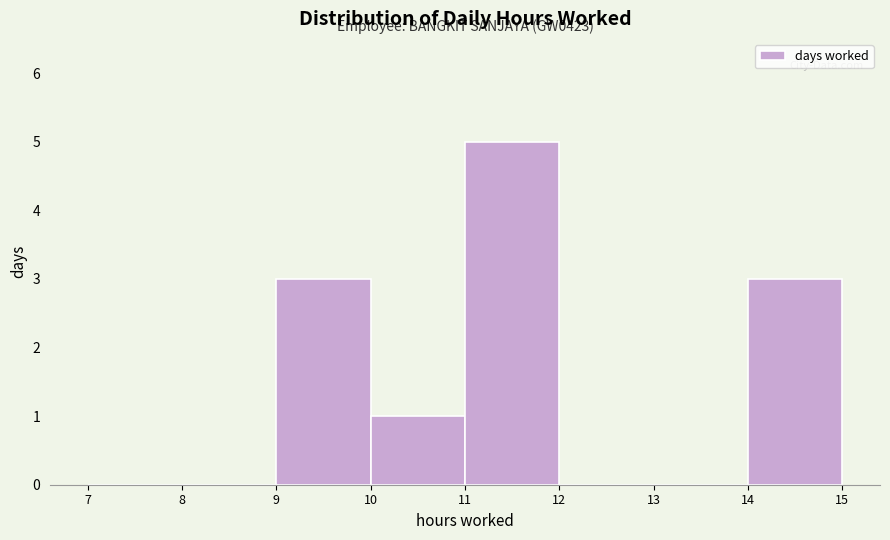

Over which range of the x-axis is the bar tallest?

11 to 12